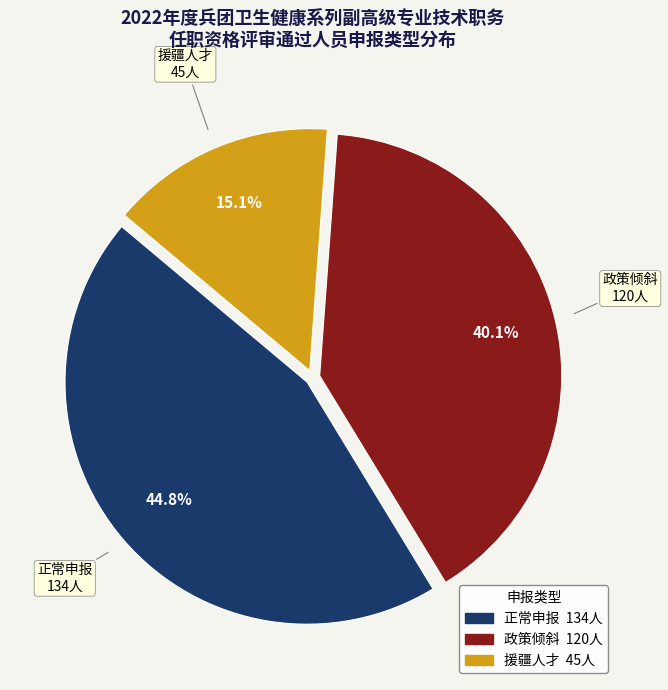

Is it true that 政策倾斜 is 40% of the pie?

True